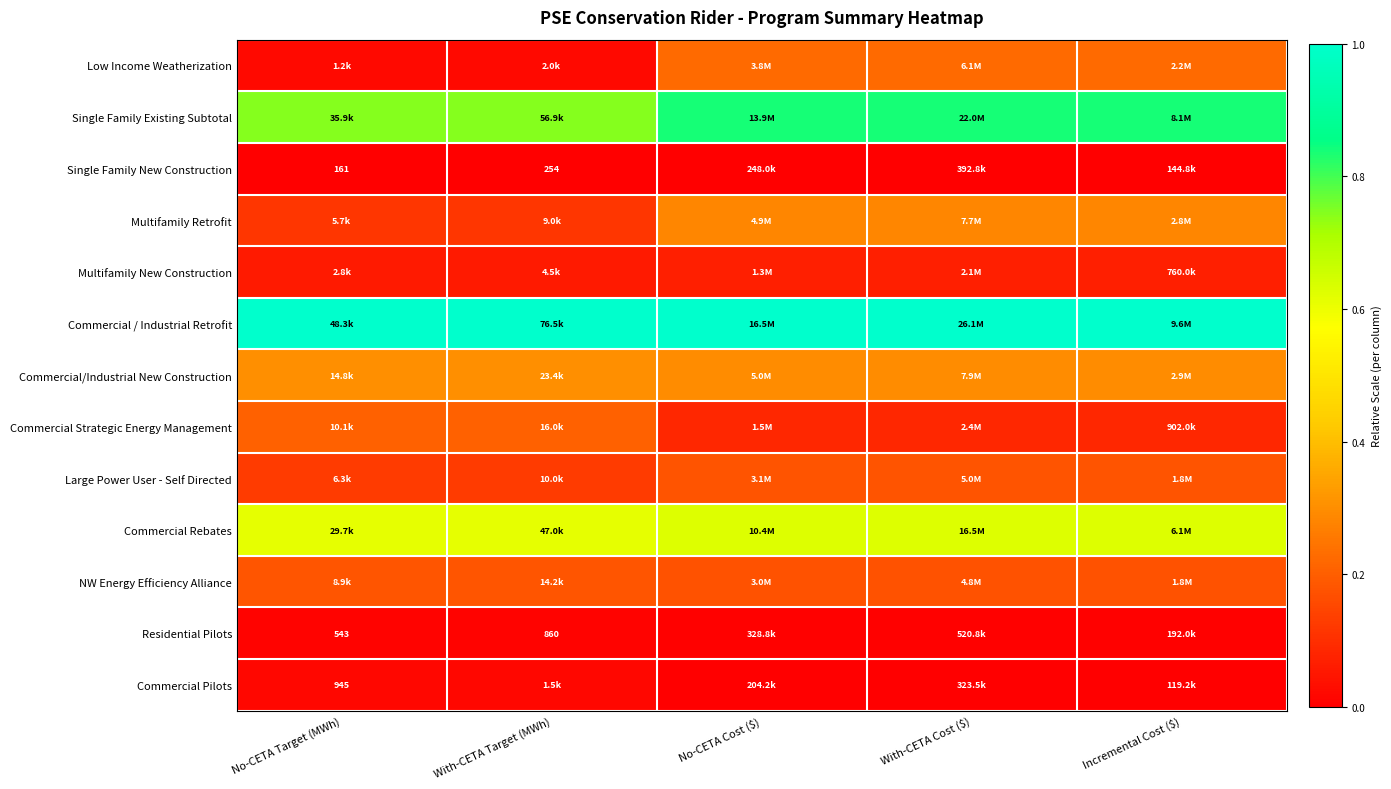

What is the approximate value of Commercial/Industrial New Construction at Incremental Cost ($)?

0.3